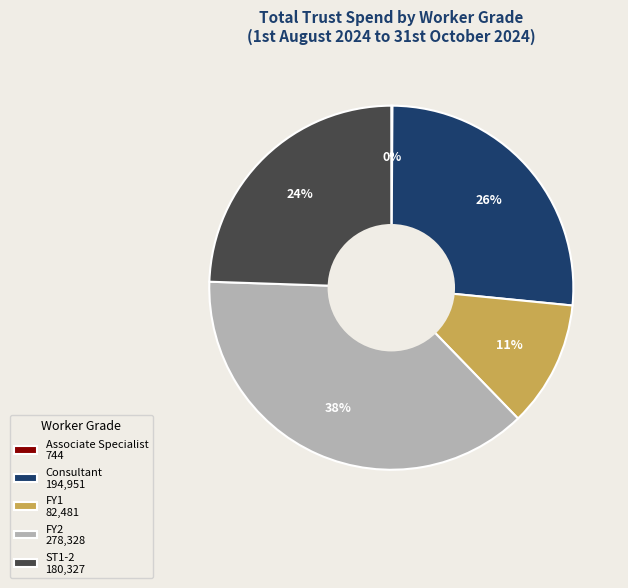

The Consultant 194,951 slice represents 16% of the pie. True or false?

False